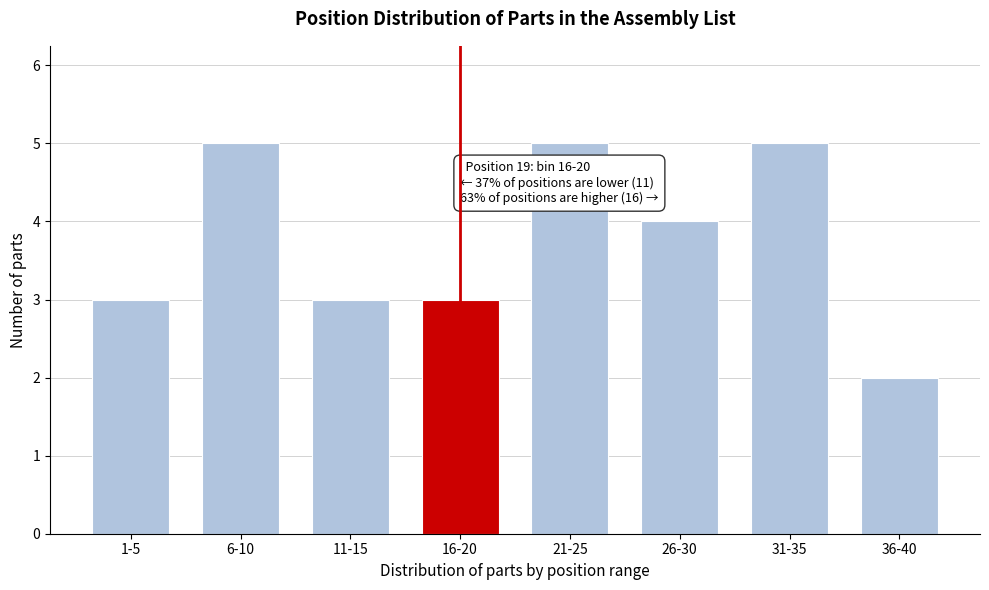

Reading right to left, extract all data points from this chart.

36-40=2	31-35=5	26-30=4	21-25=5	16-20=3	11-15=3	6-10=5	1-5=3